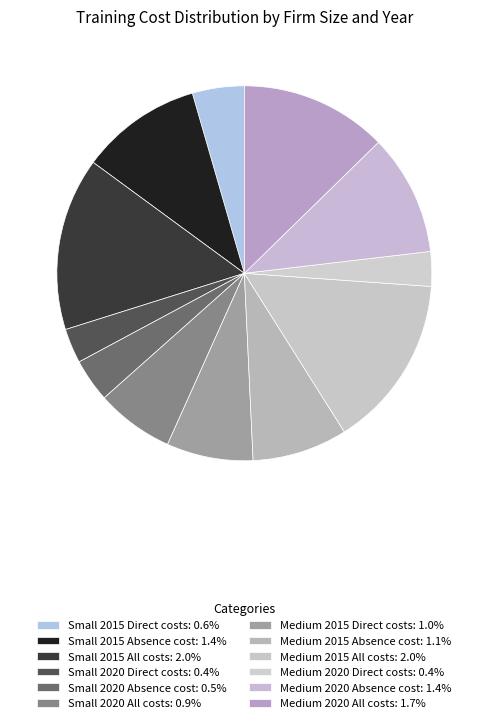

Does Medium 2020 All costs represent more than half of the total?

No